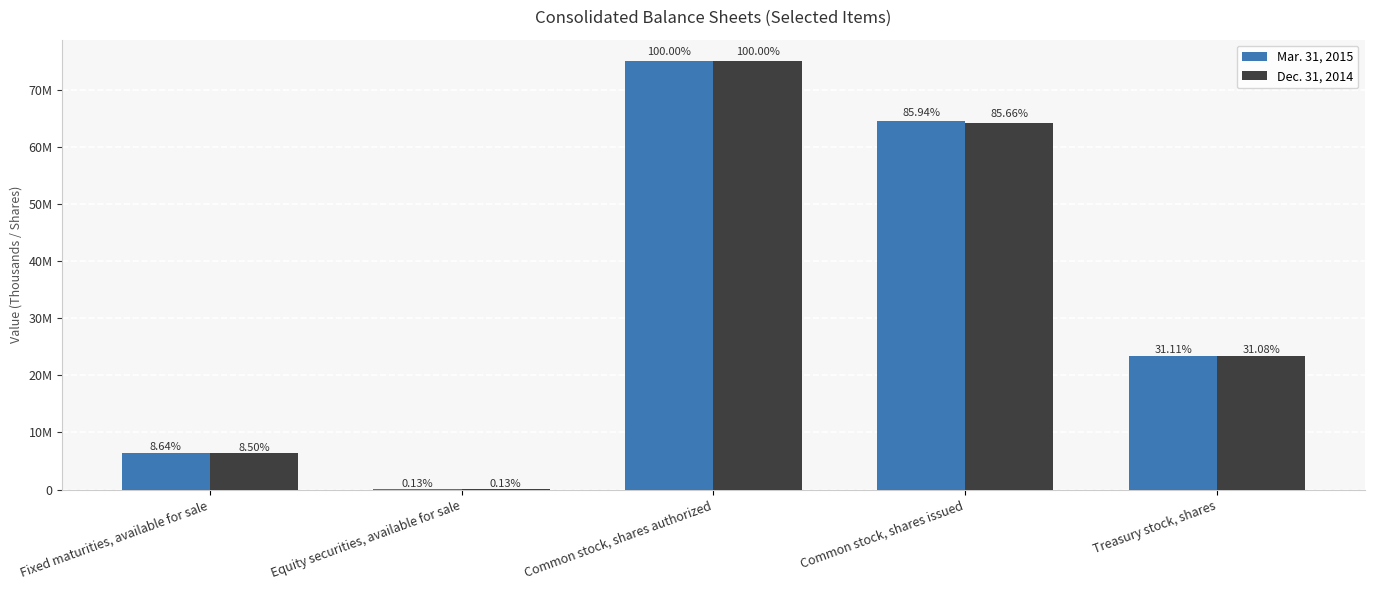

Are the bars horizontal?

No